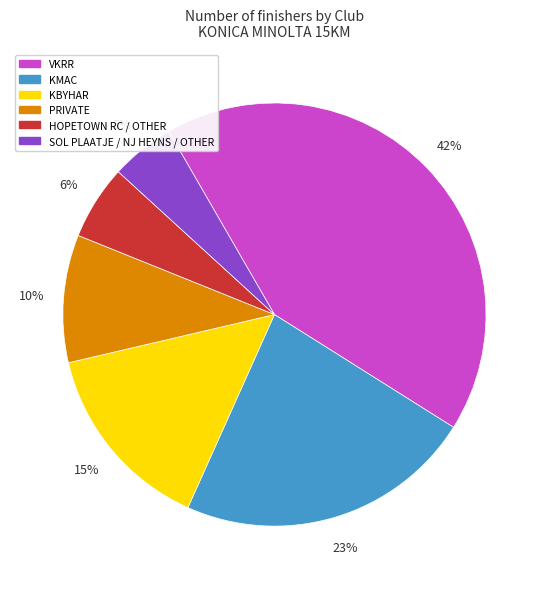

To the nearest percent, what is the average slice percentage?

17%